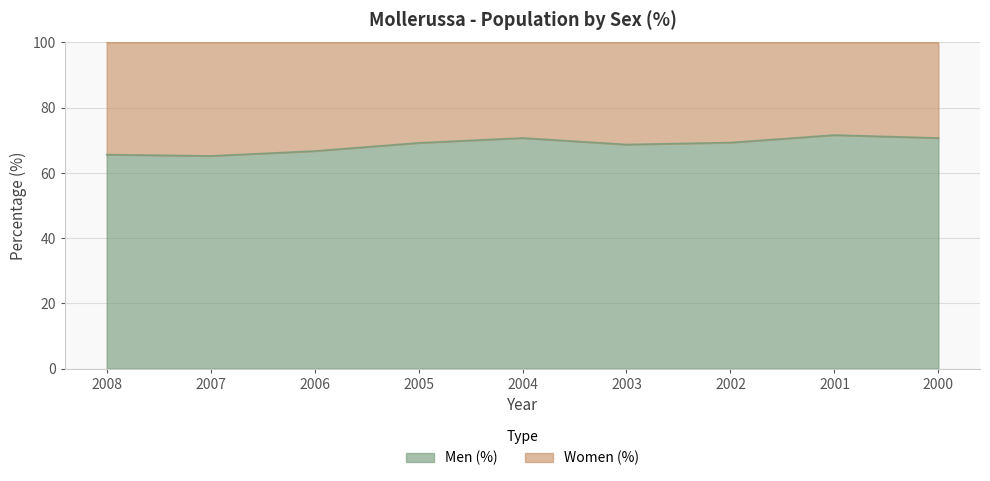

What is the difference between the maximum and second lowest values?

6.0